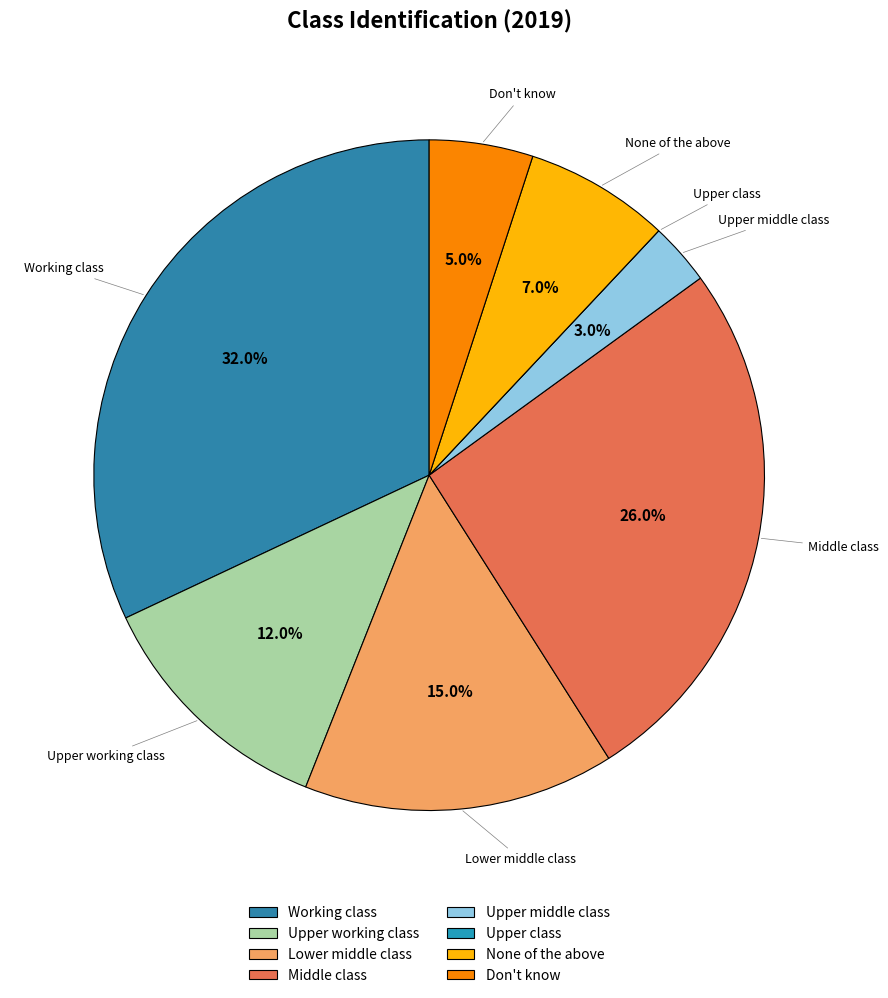

Is the sum of Upper working class and Don't know greater than half?

No